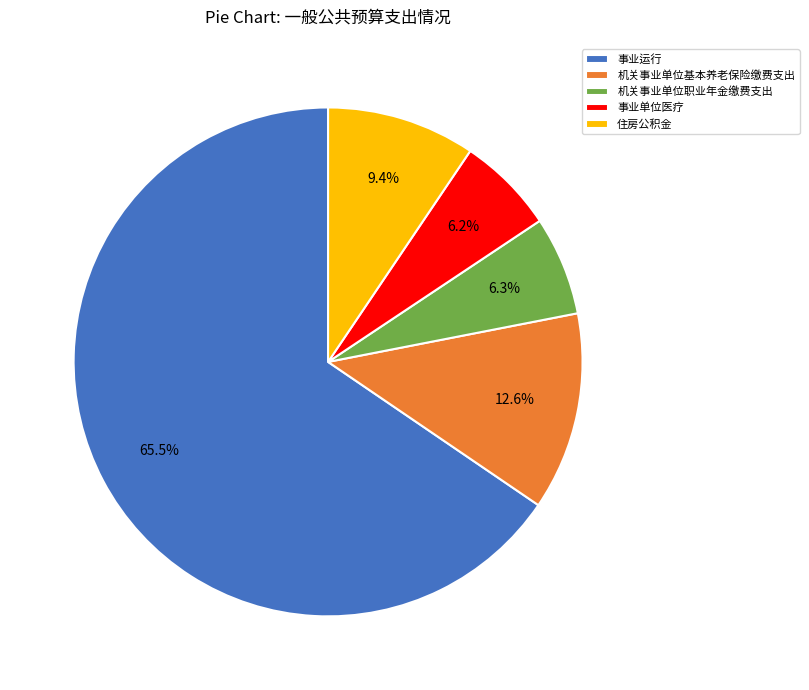

The 事业单位医疗 slice represents 6% of the pie. True or false?

True